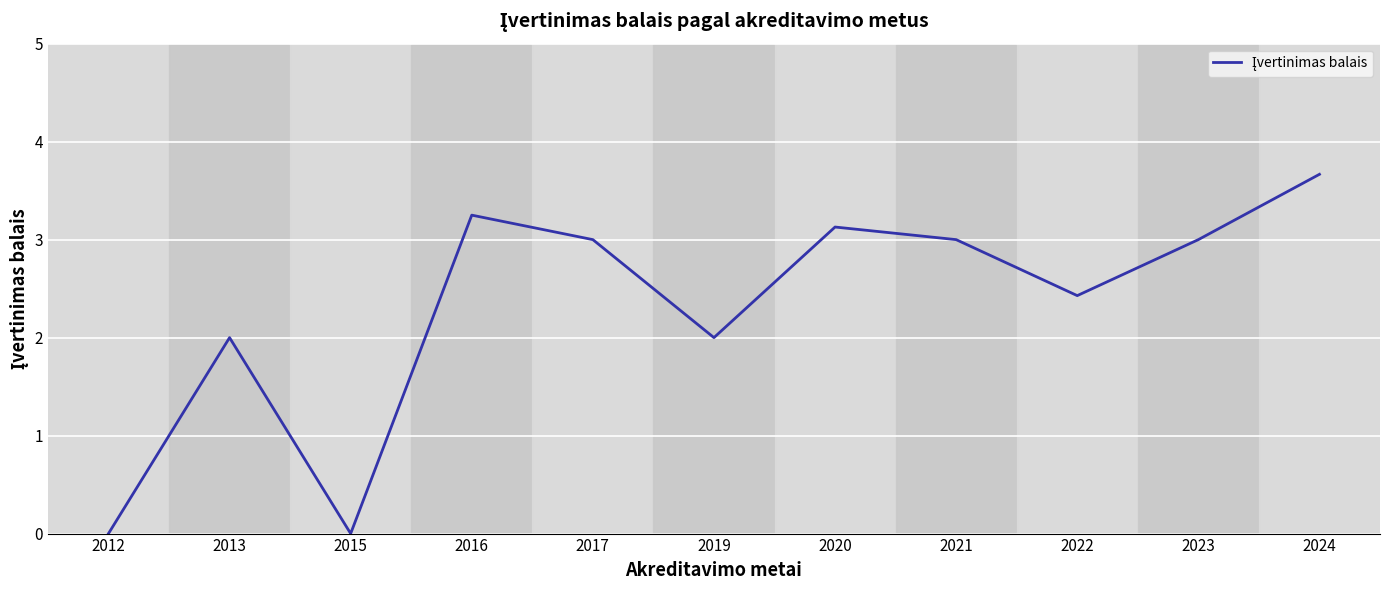

Read the value at 2020.

3.1